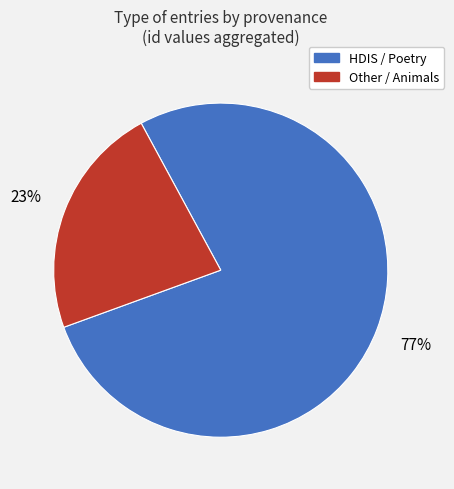

Rank the categories by value from lowest to highest.

Other / Animals, HDIS / Poetry